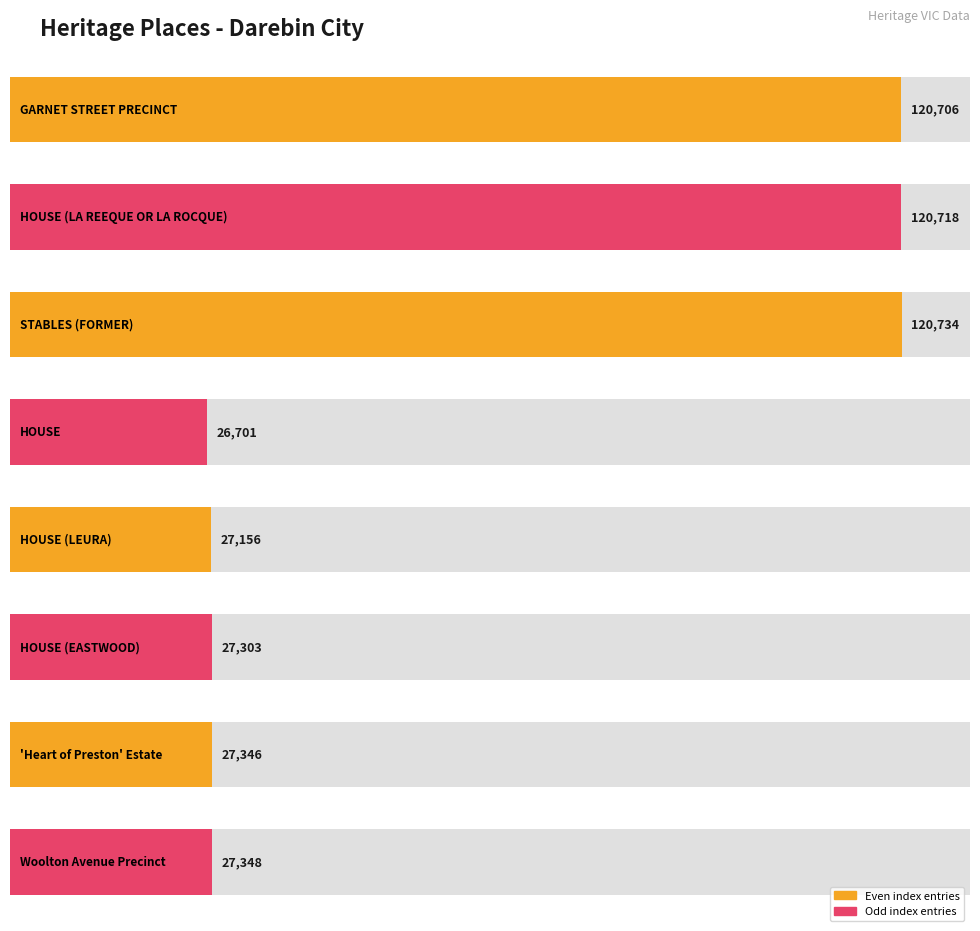

What is the smallest value displayed?

26701